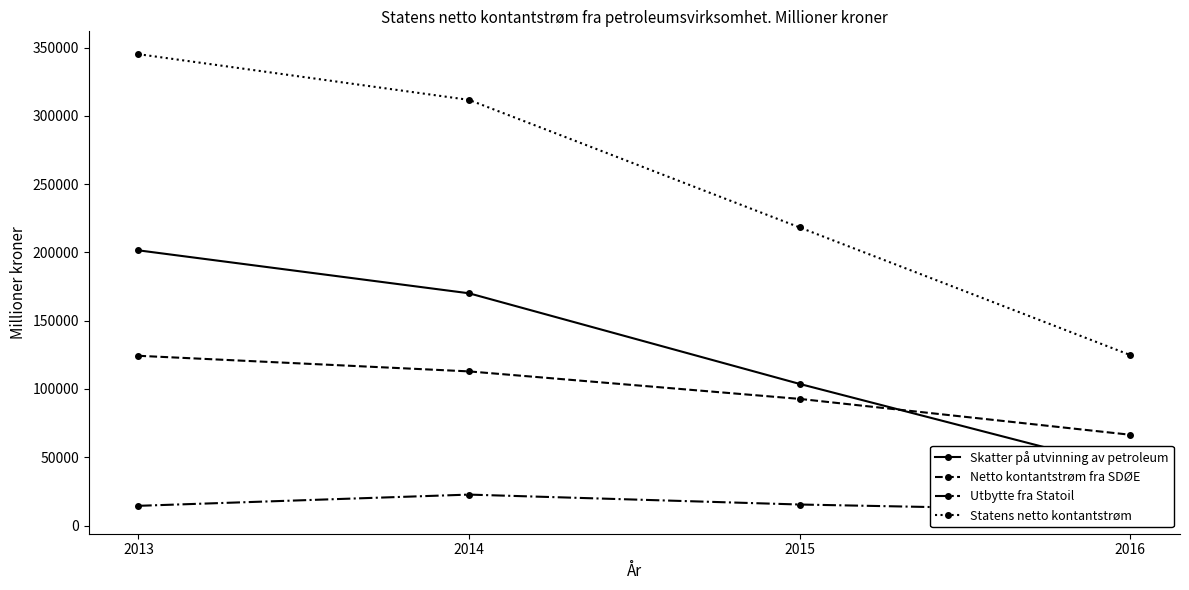

What is the total value across all series at 2016?

243044